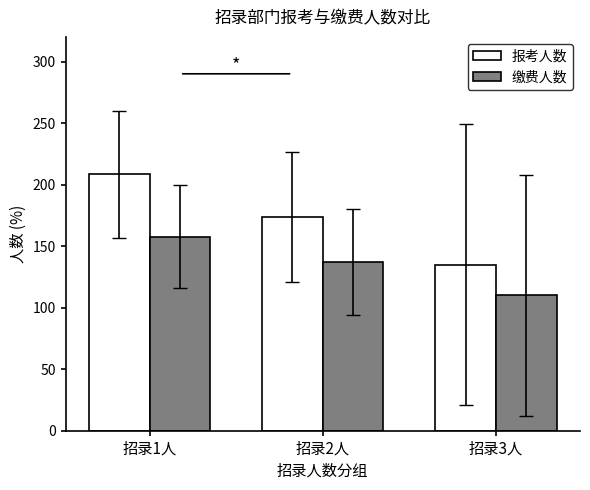

At 招录3人, list the series in order from smallest to largest.

缴费人数, 报考人数